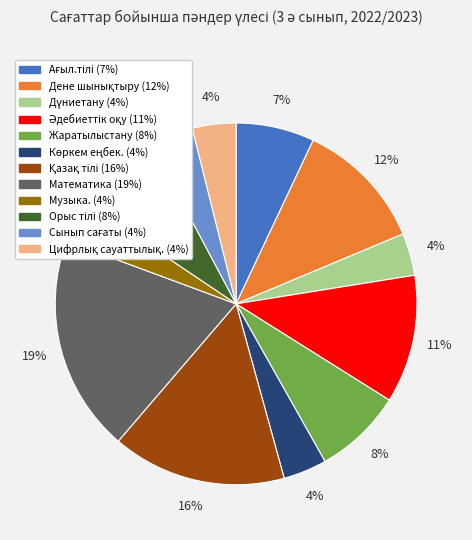

To the nearest percent, what is the average slice percentage?

8%